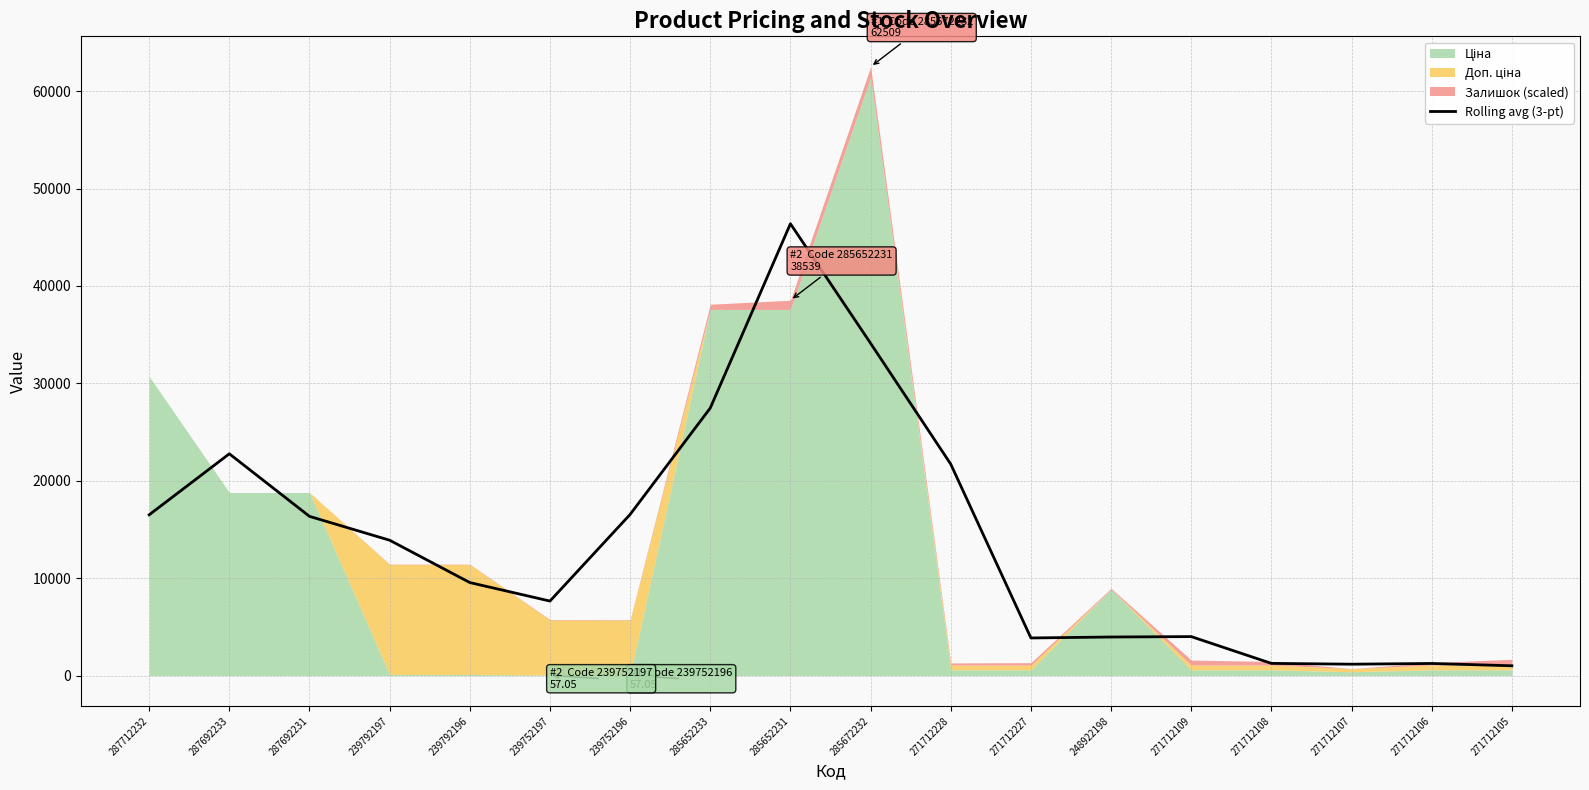

How many interior local peaks (higher than both neighbors) does the data have?

4